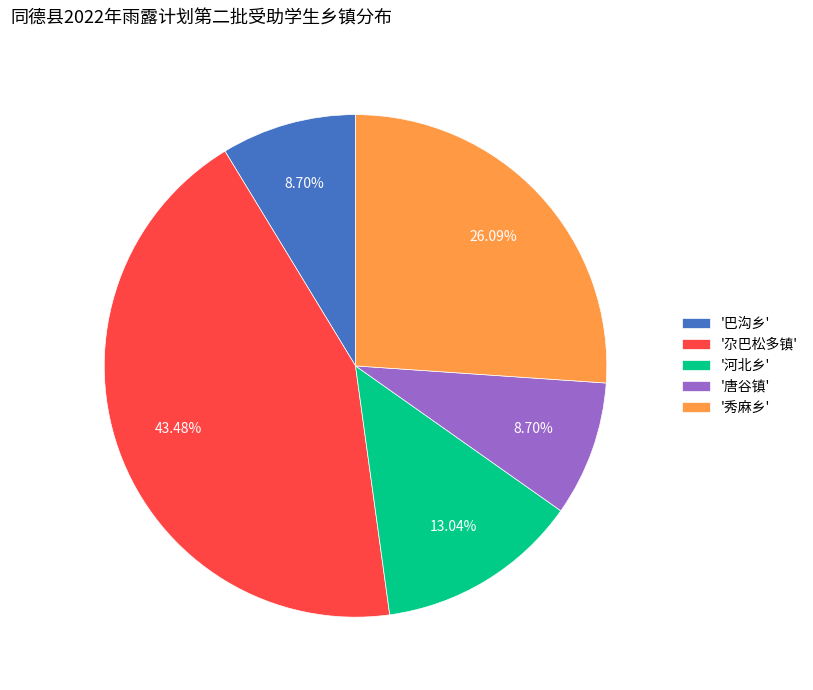

Is the sum of '秀麻乡' and '河北乡' greater than half?

No